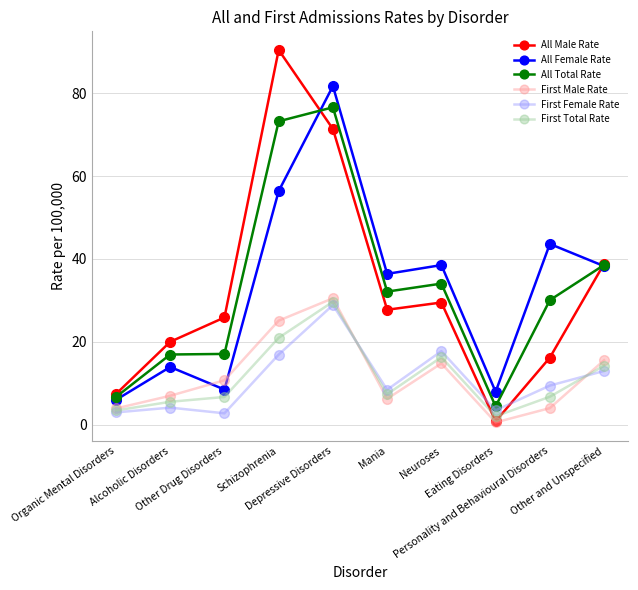

True or false: All Total Rate has a value of 6.7 at Organic Mental Disorders.

True